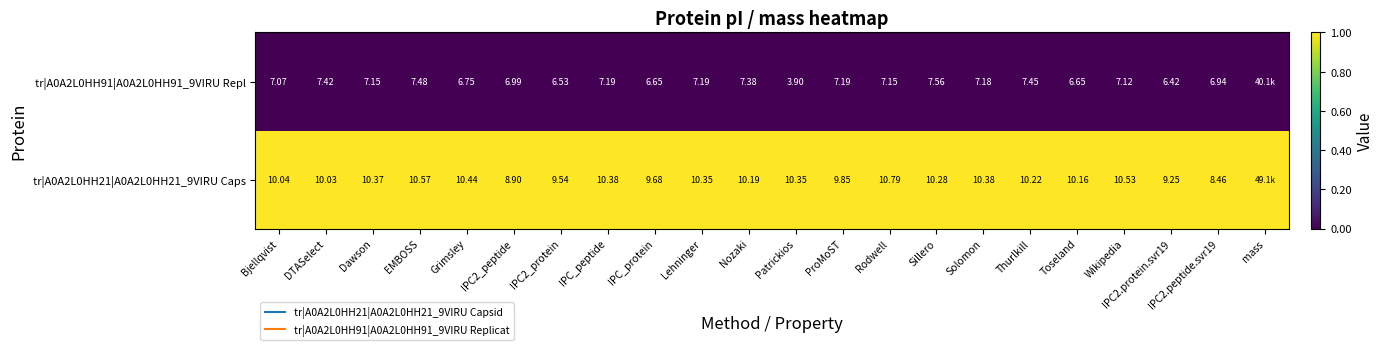

The value of tr|A0A2L0HH91|A0A2L0HH91_9VIRU Repl at Toseland is 0. True or false?

True